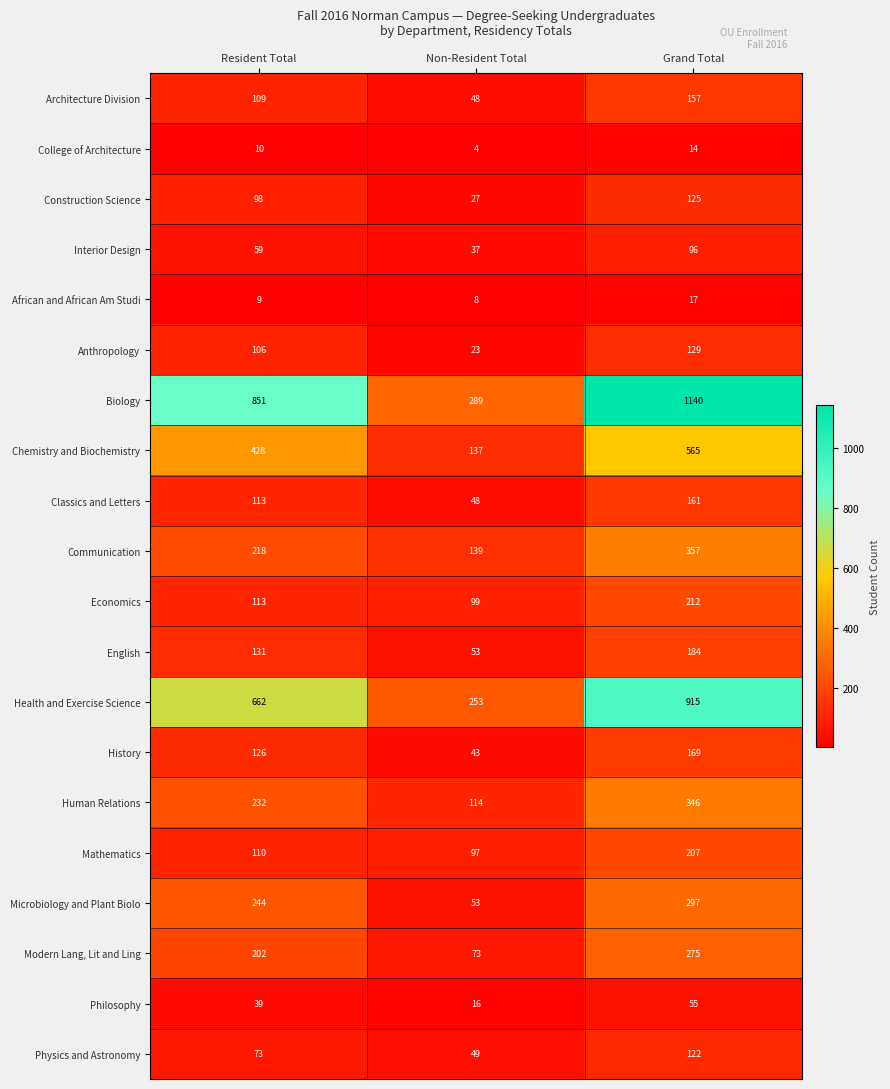

Which label corresponds to the smallest value in the chart?

Non-Resident Total